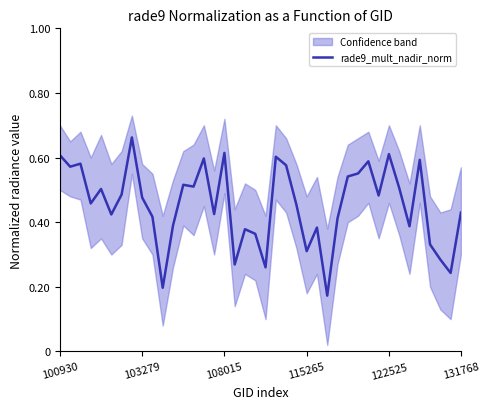

True or false: the data shows 0.9 at 33.

False